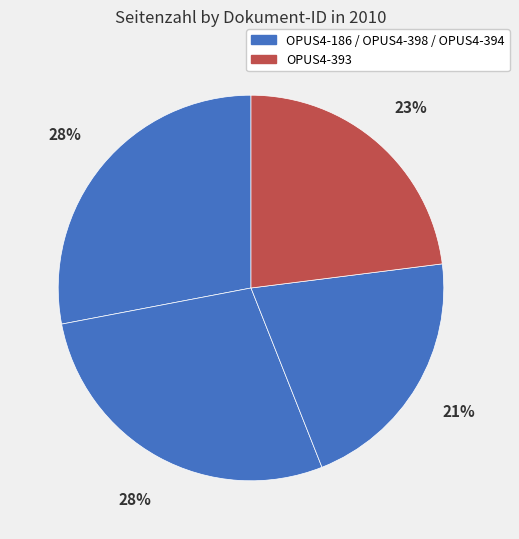

Which category has the biggest portion of the pie?

OPUS4-186